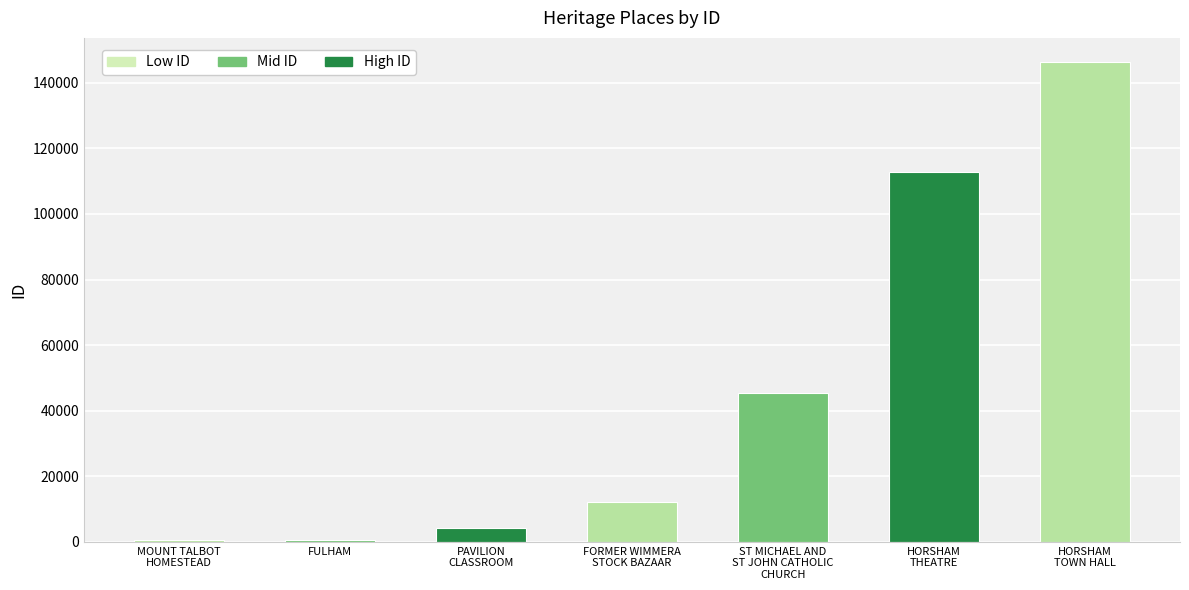

Count the number of categories in the chart.

7